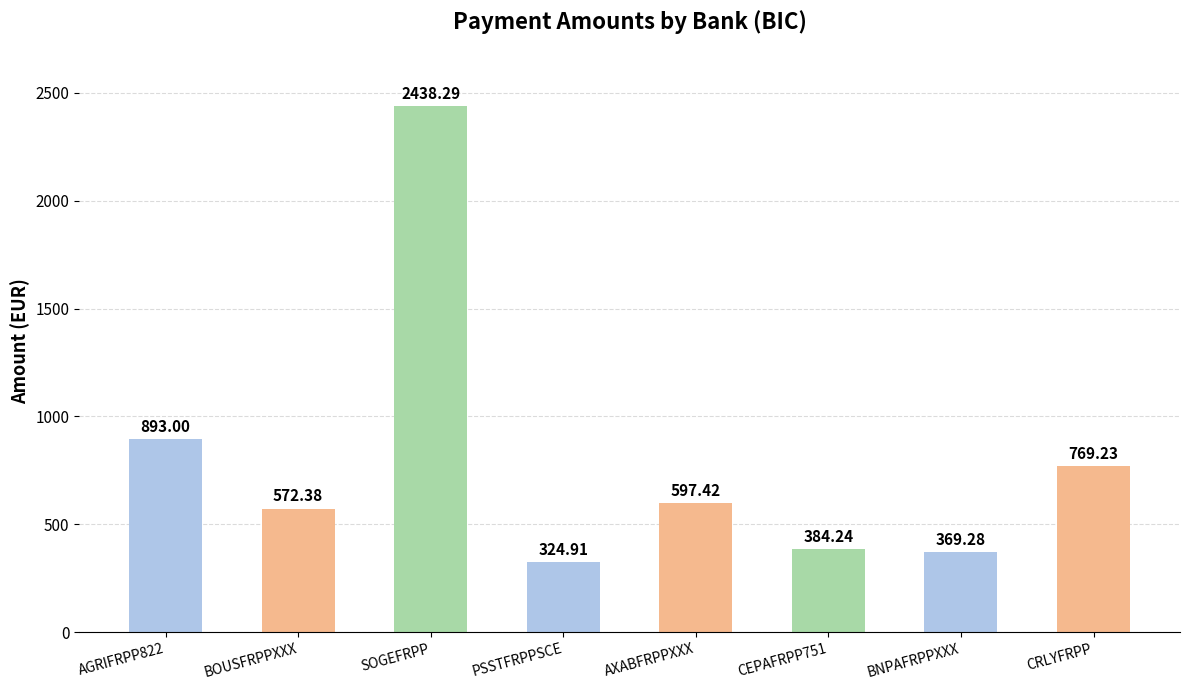

What is the difference between the values at AGRIFRPP822 and CEPAFRPP751?

508.8